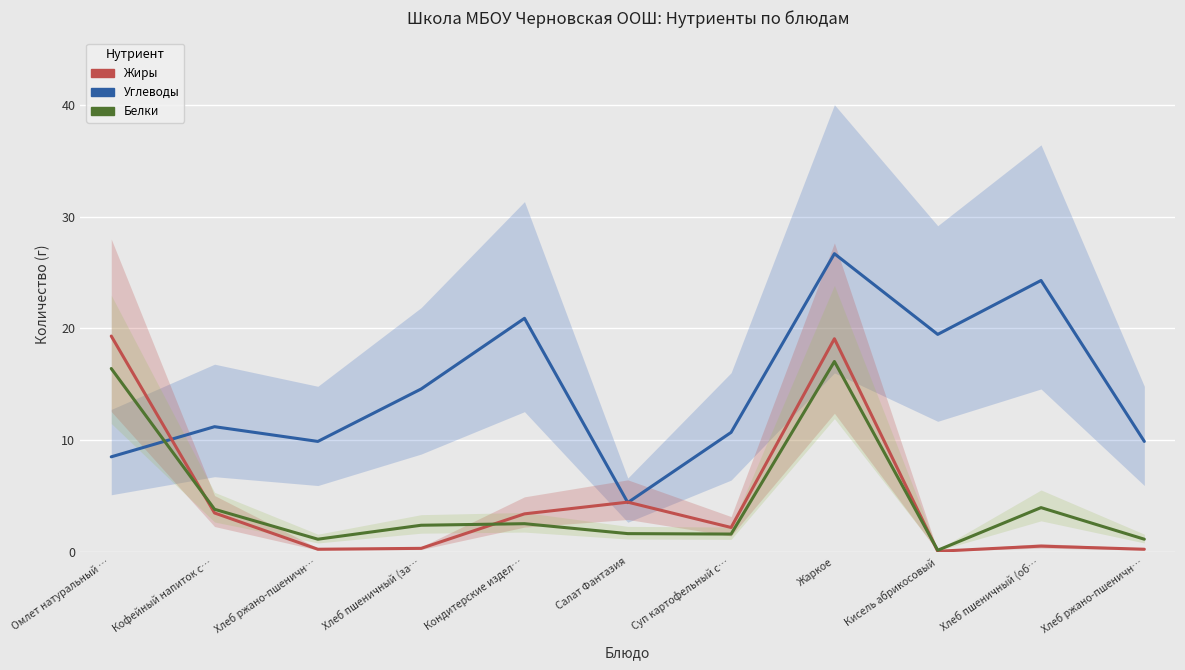

What is the minimum value for Белки?

0.1